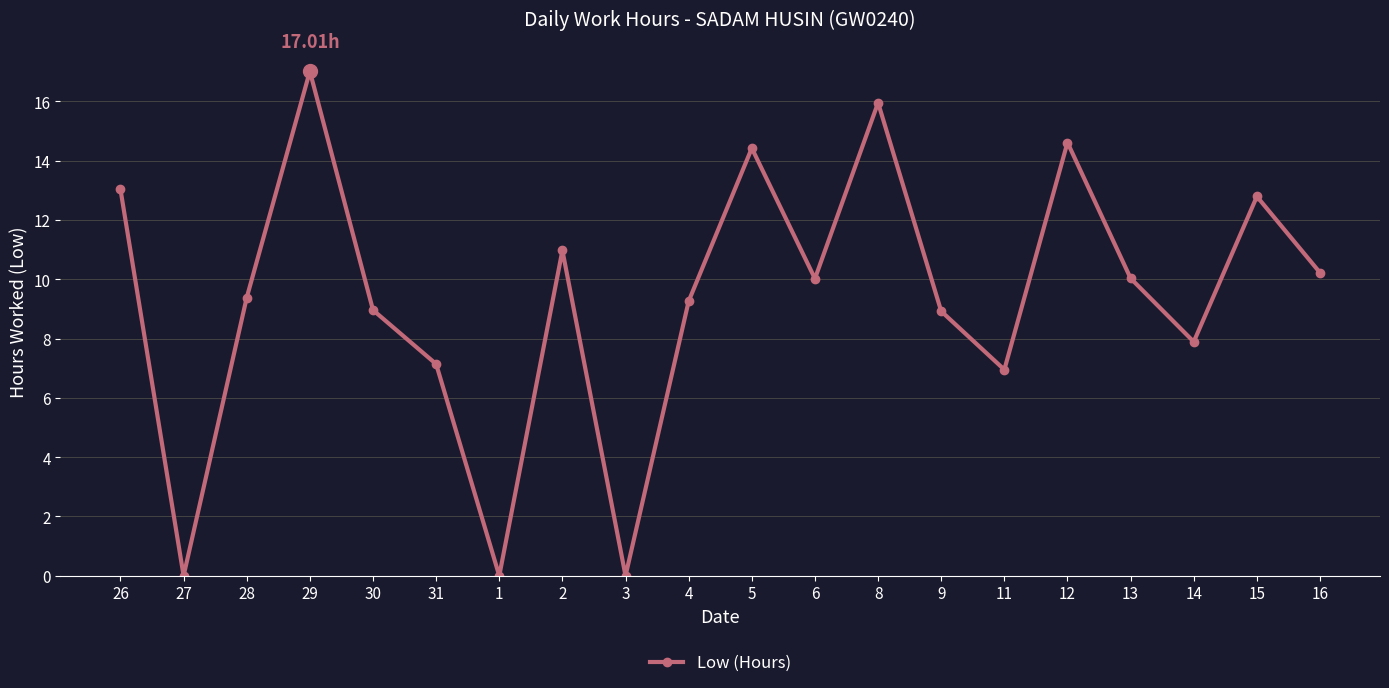

What is the greatest value displayed?

17.0